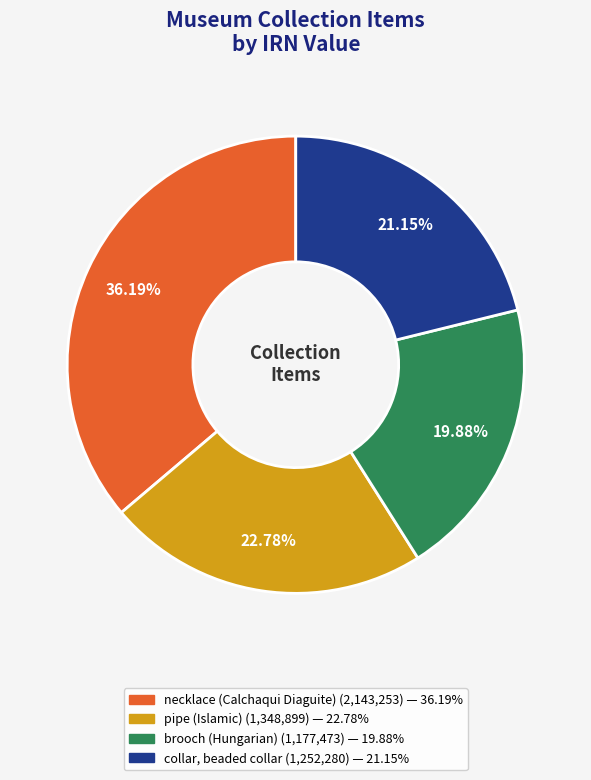

Is the sum of collar, beaded collar and brooch (Hungarian) greater than half?

No